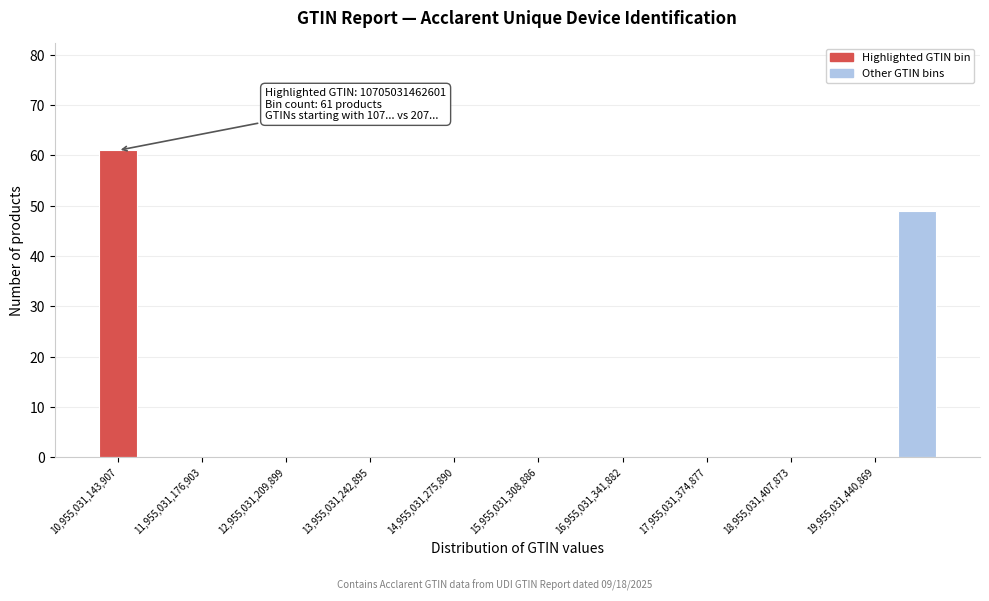

Read against the x-axis, roughly where is the centre of the tallest bar?

11000000000000